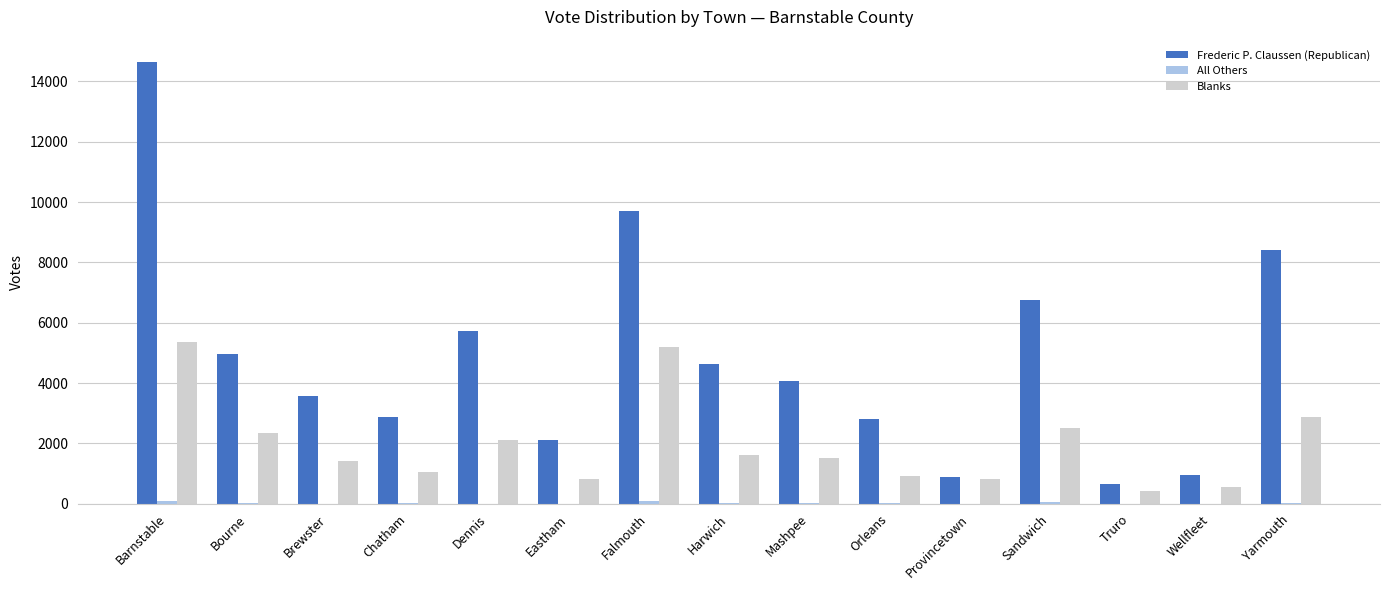

What is the sum of all Frederic P. Claussen (Republican) values?

72878